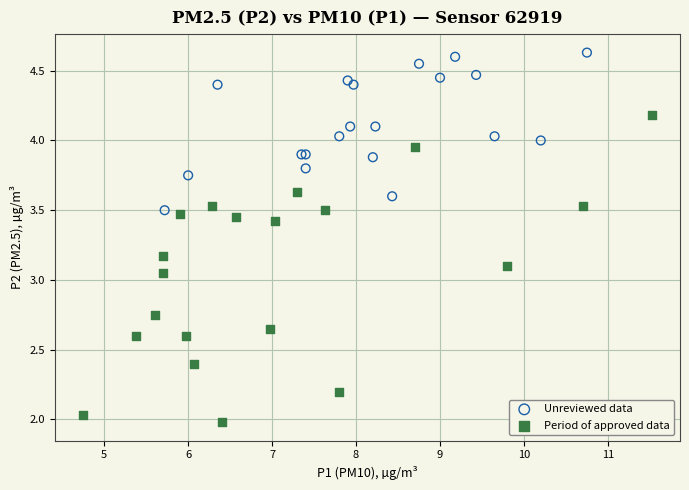

Which series reaches the minimum Y coordinate?

Period of approved data